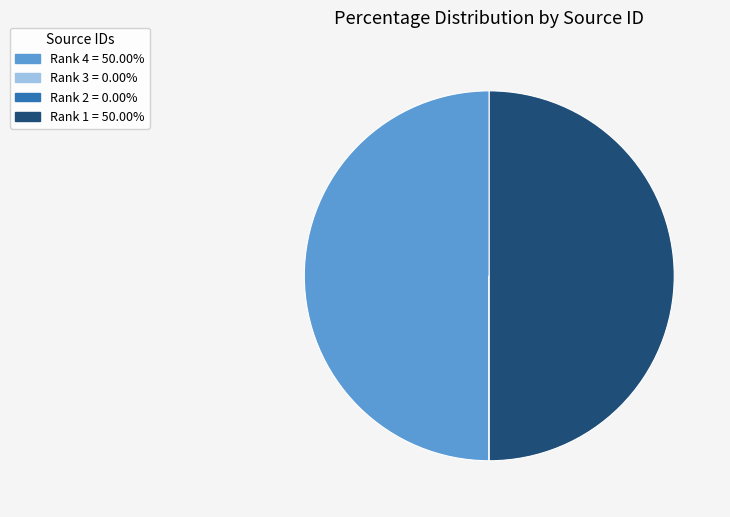

To the nearest percent, what percentage of the pie is Rank 4?

50%